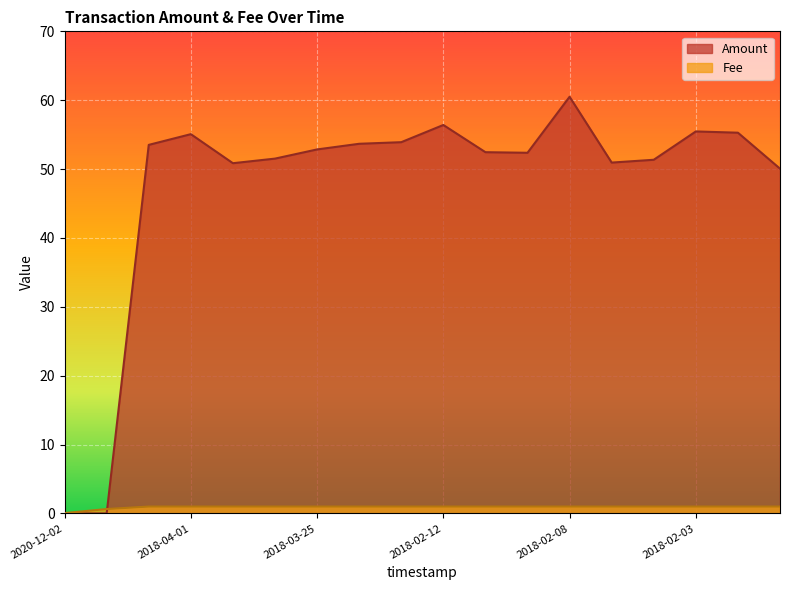

List the series in order of their peak value, highest first.

Amount, Fee